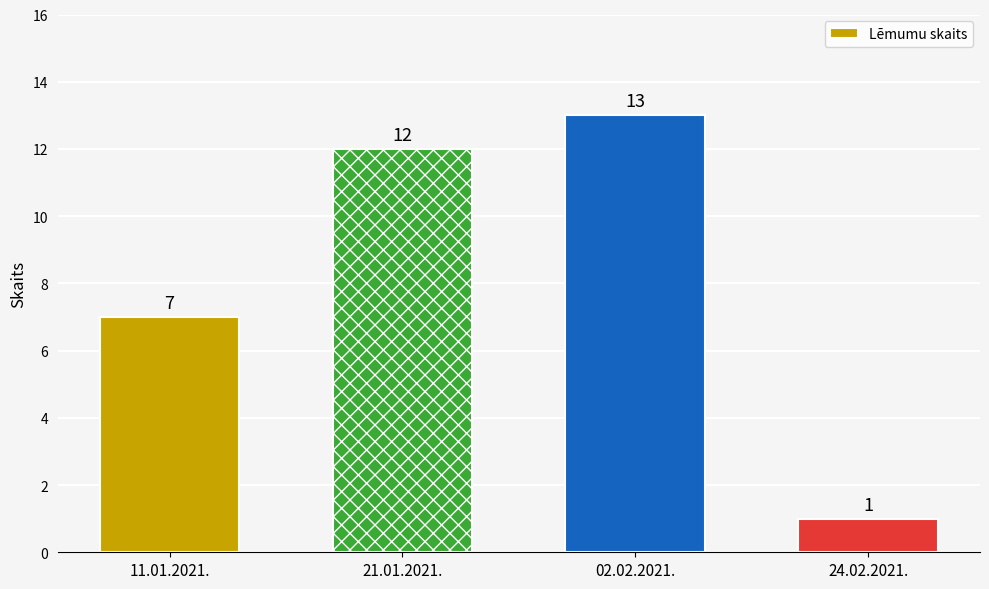

Is it true that the value at 11.01.2021. is 9?

False